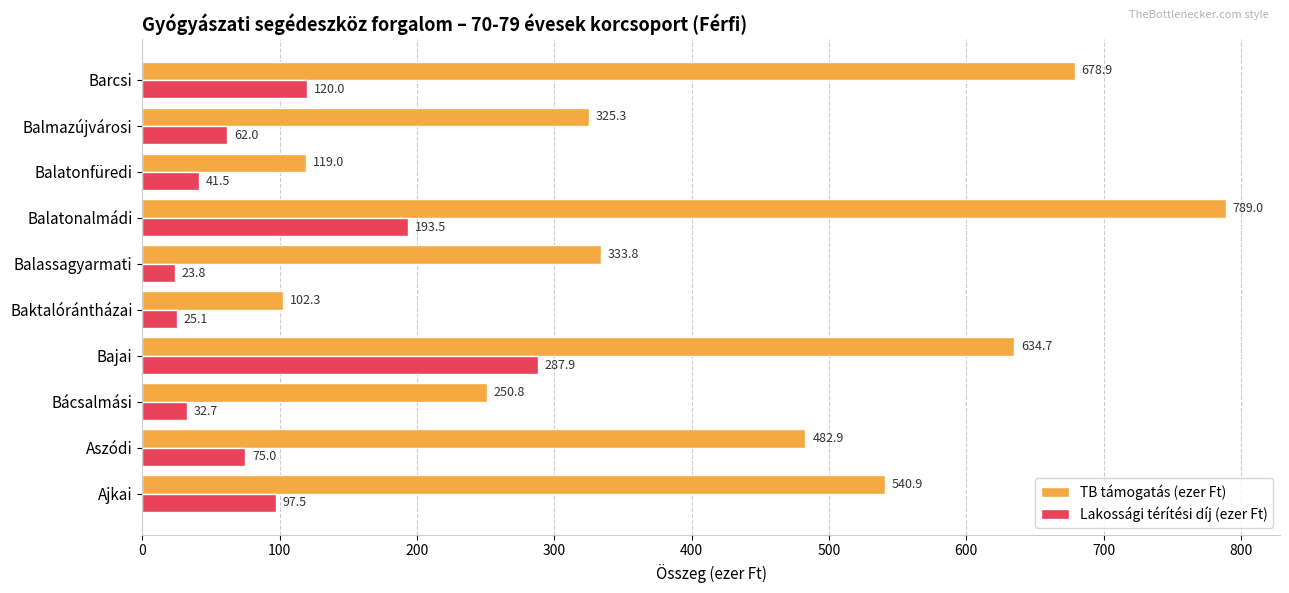

At which category is the sum across all series the highest?

Balatonalmádi